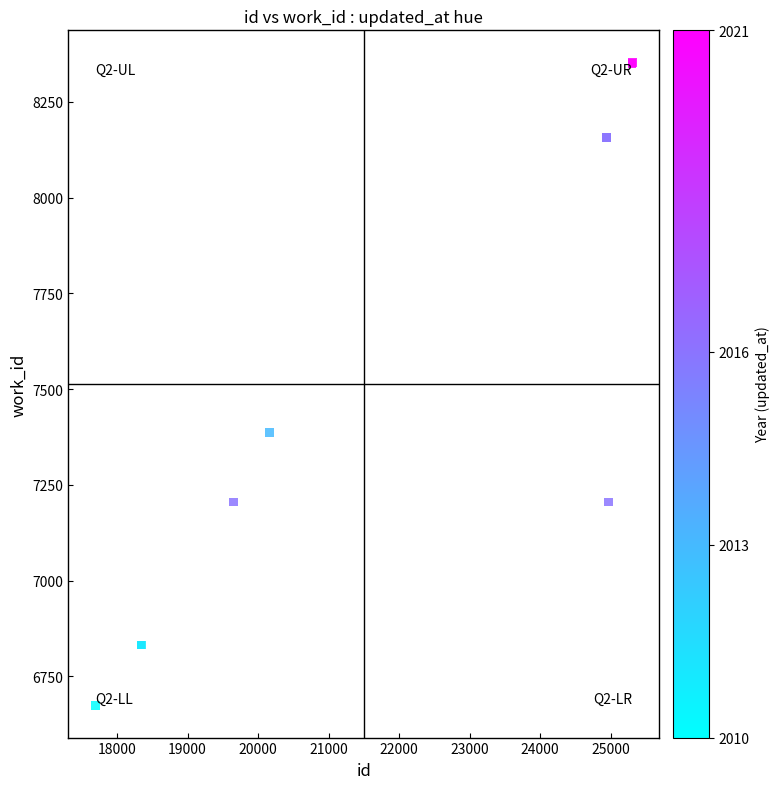

What Y value in the scatter plot is closest to 7513?

7386